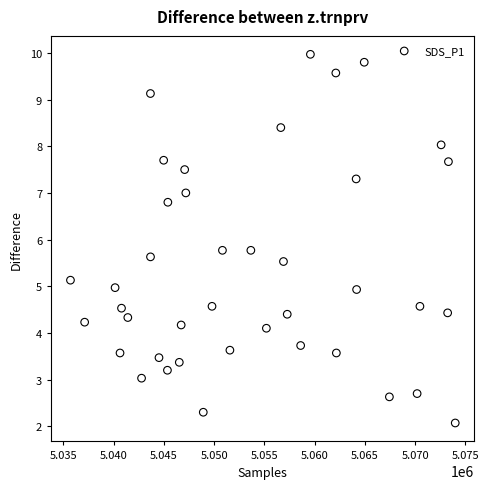

What is the range of Y values (max minus min)?

7.9